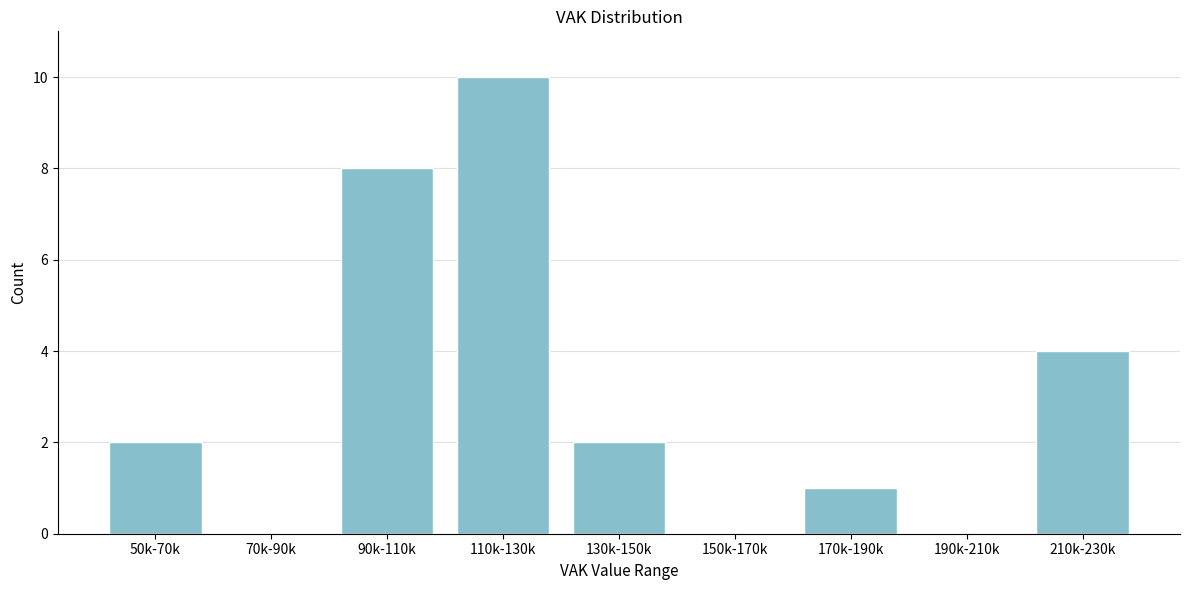

Reading left to right, what are all the values shown in this chart?

50k-70k=2	70k-90k=0	90k-110k=8	110k-130k=10	130k-150k=2	150k-170k=0	170k-190k=1	190k-210k=0	210k-230k=4